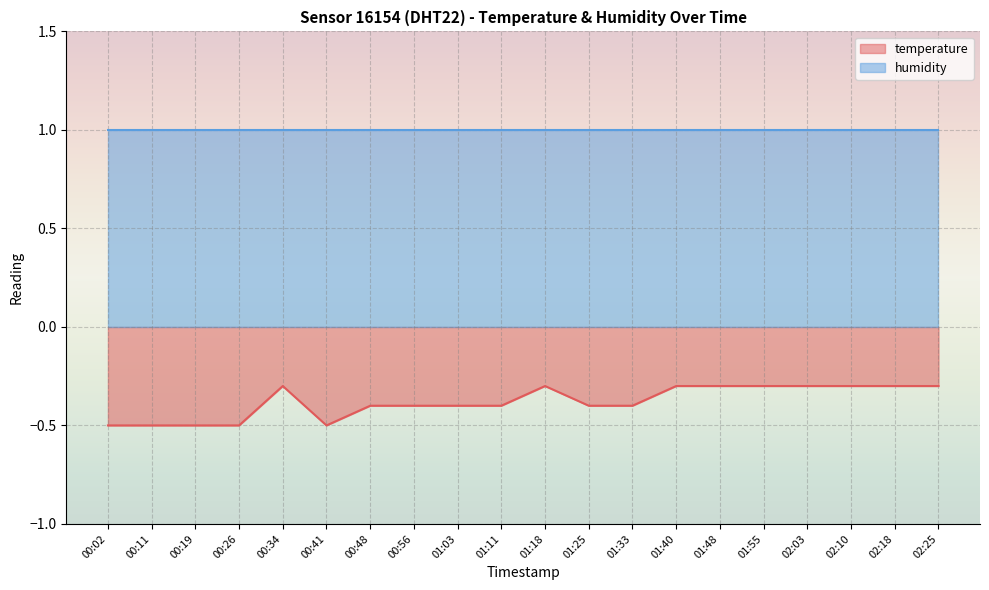

The chart shows a value of -0.4 at 01:25. True or false?

True